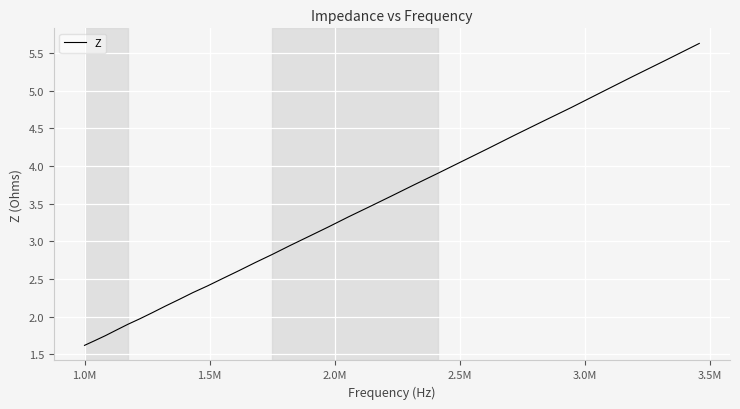

How many values are below 3?

16